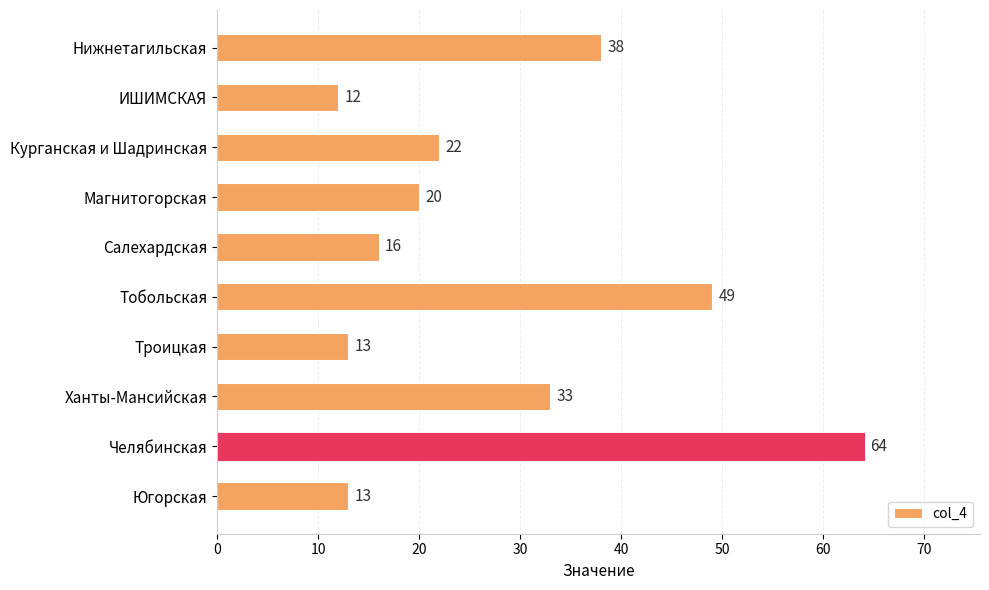

Is it true that the value at Нижнетагильская is 66?

False